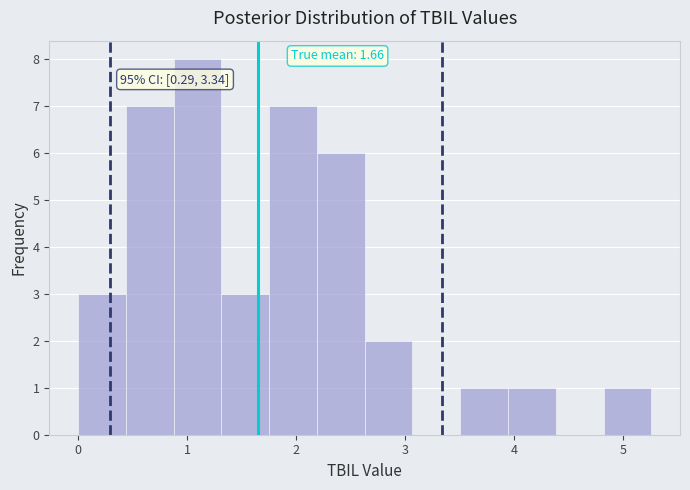

Over which range of the x-axis is the bar tallest?

0.9 to 1.3